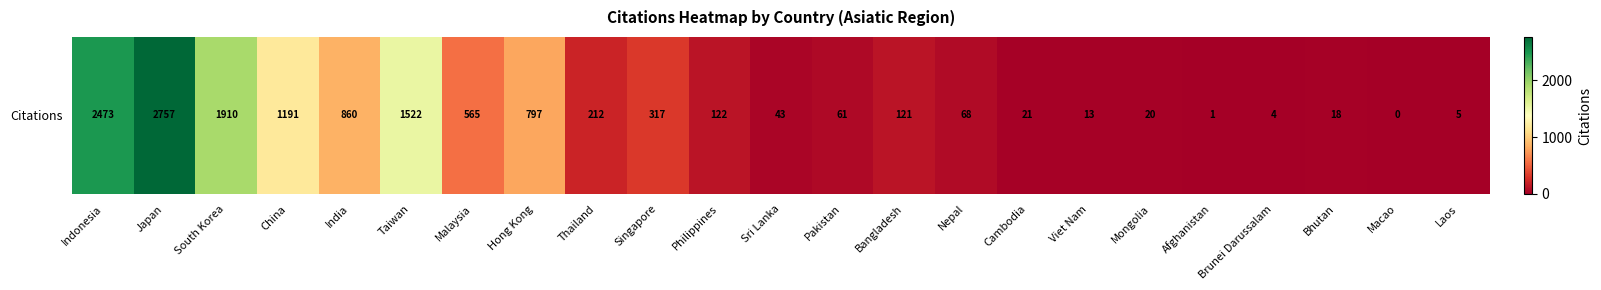

Read the value at South Korea, to the nearest 100.

1900